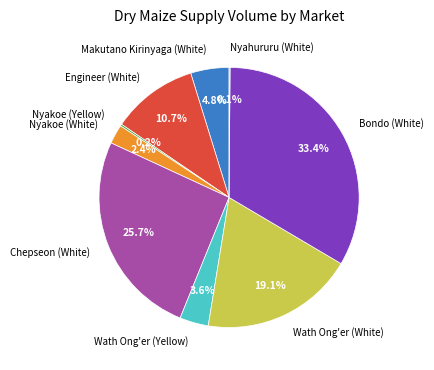

What is the largest slice in the pie chart?

Bondo (White)